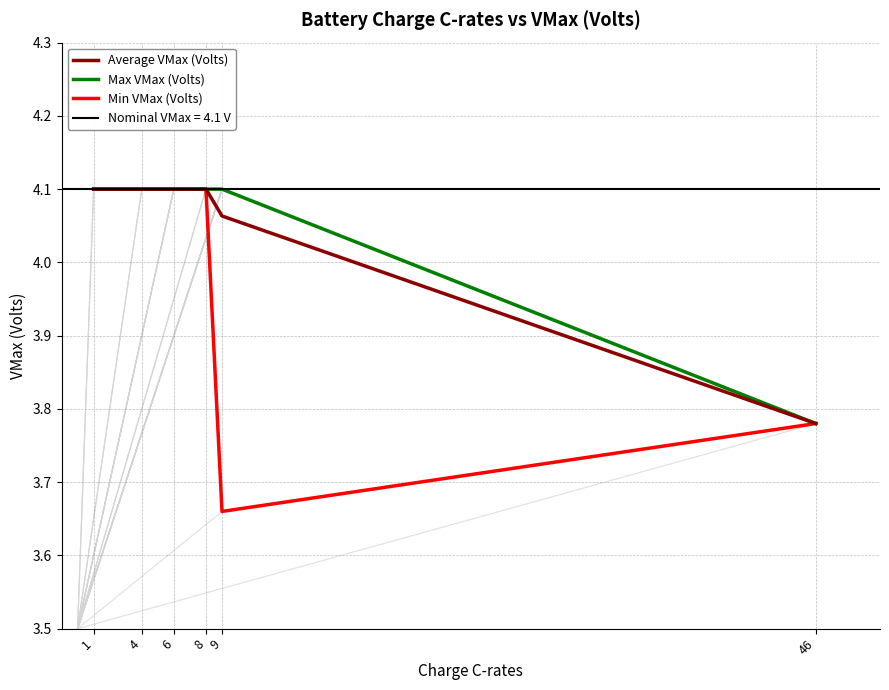

The value of Average VMax (Volts) at 6 is 5.7. True or false?

False